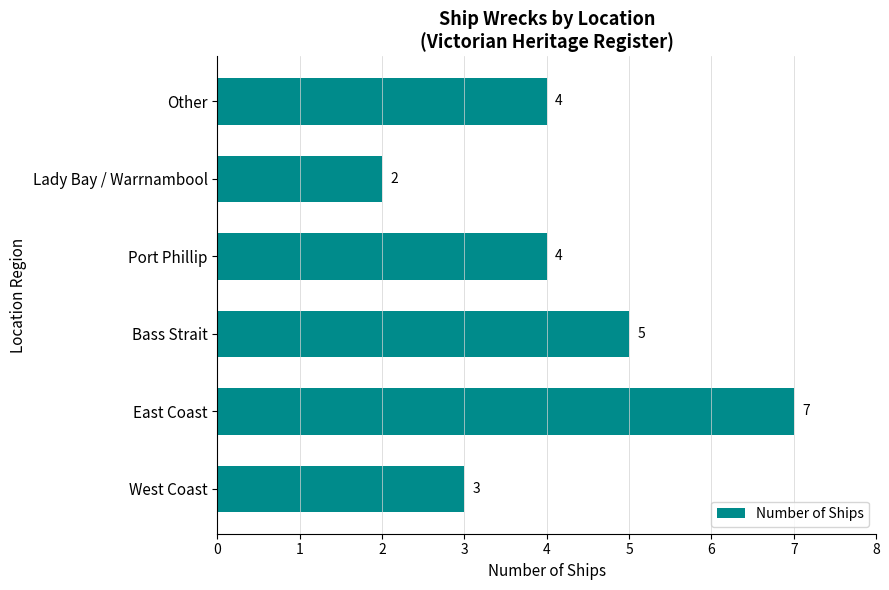

What is the ratio of the value at Other to the value at East Coast?

0.6